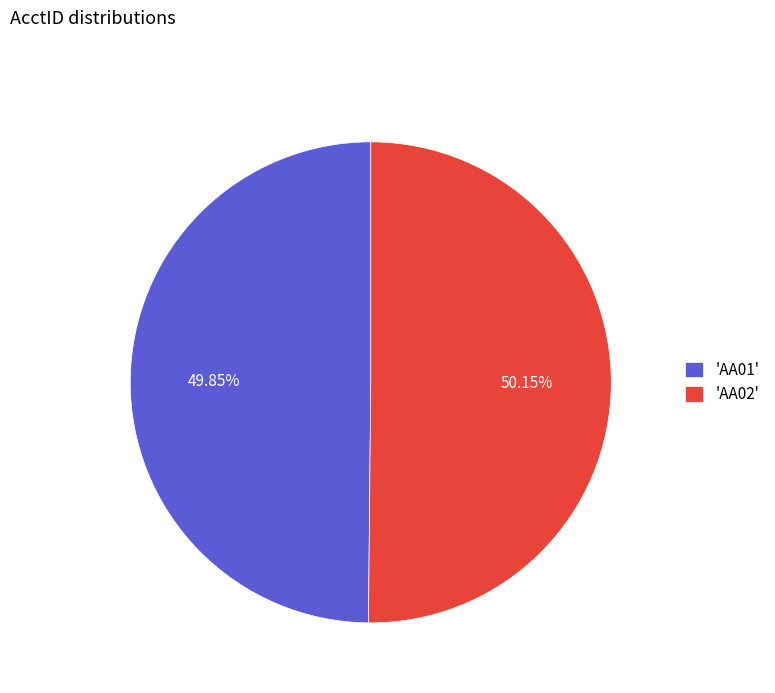

Is there any slice that represents more than half of the pie?

Yes